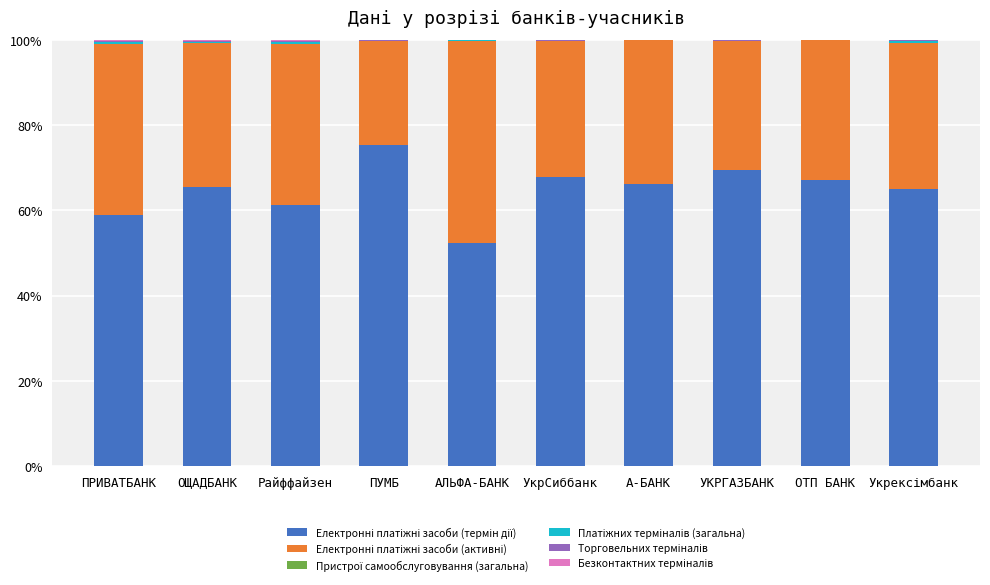

Where is Електронні платіжні засоби (термін дії) nearest to the value 63?

Райффайзен